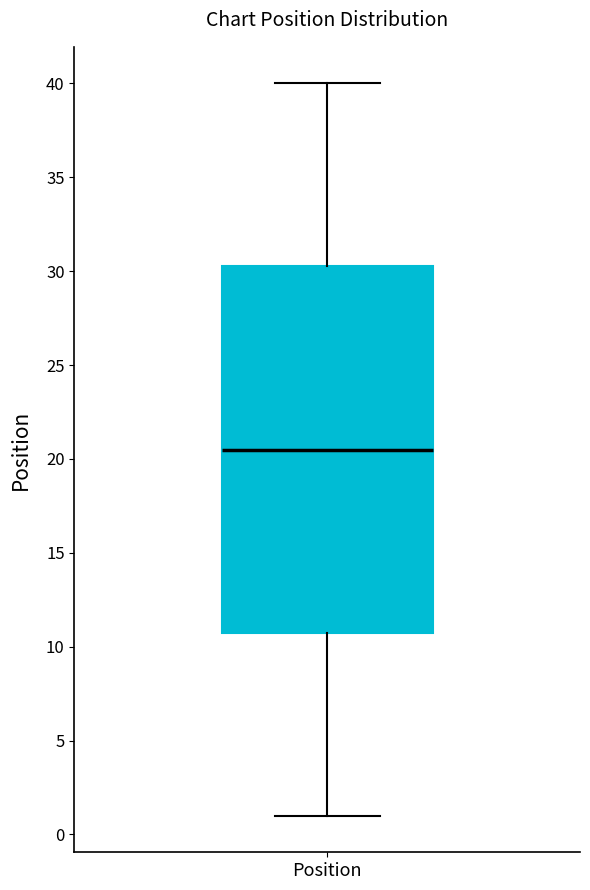

Where does the median line of the box for Position sit on the y-axis? The values are not printed on the chart, so give them approximately, as read against the axis.

20.5